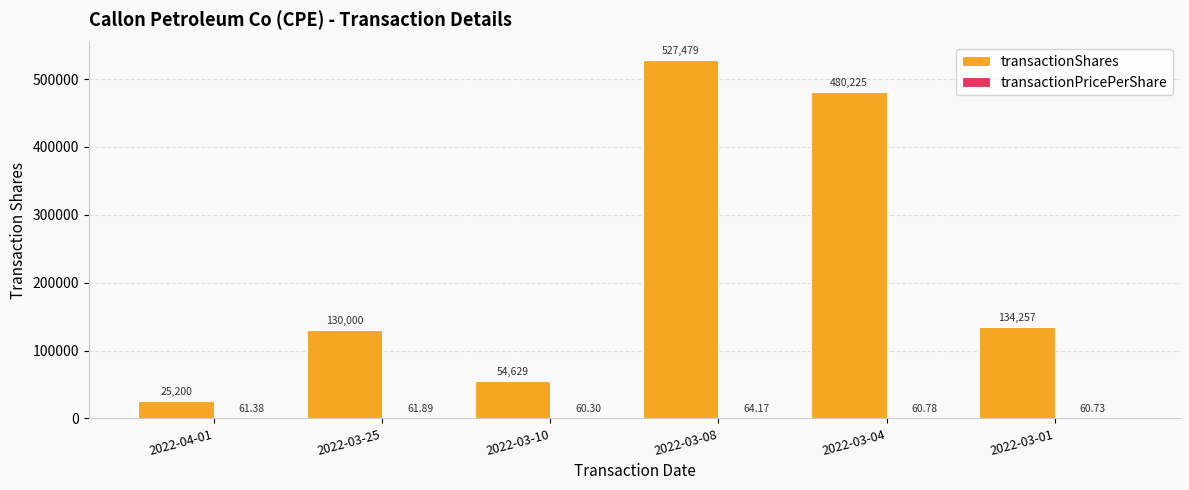

Is it true that transactionShares equals 137411.0 at 2022-03-08?

False